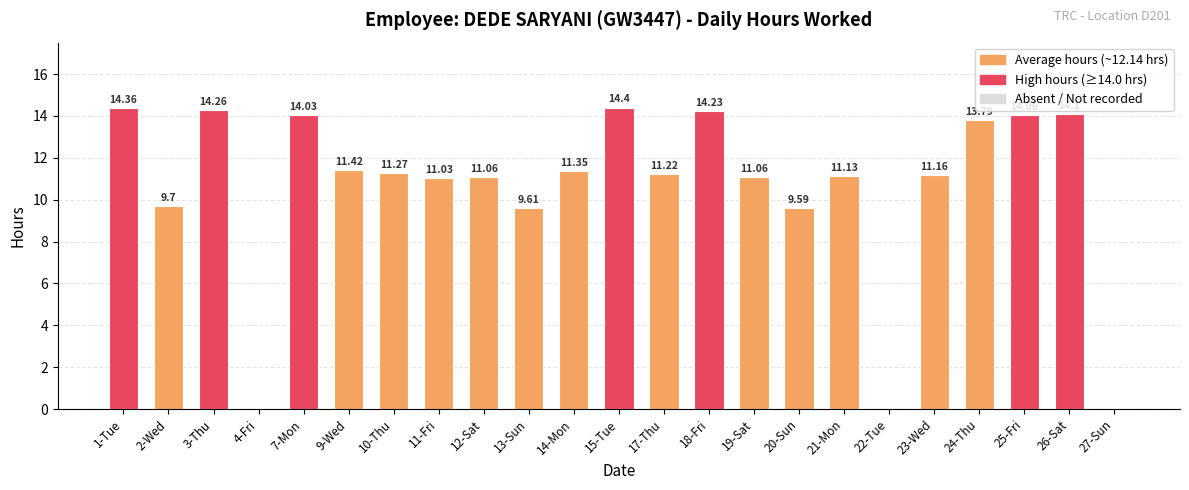

How many series are shown in this chart?

1